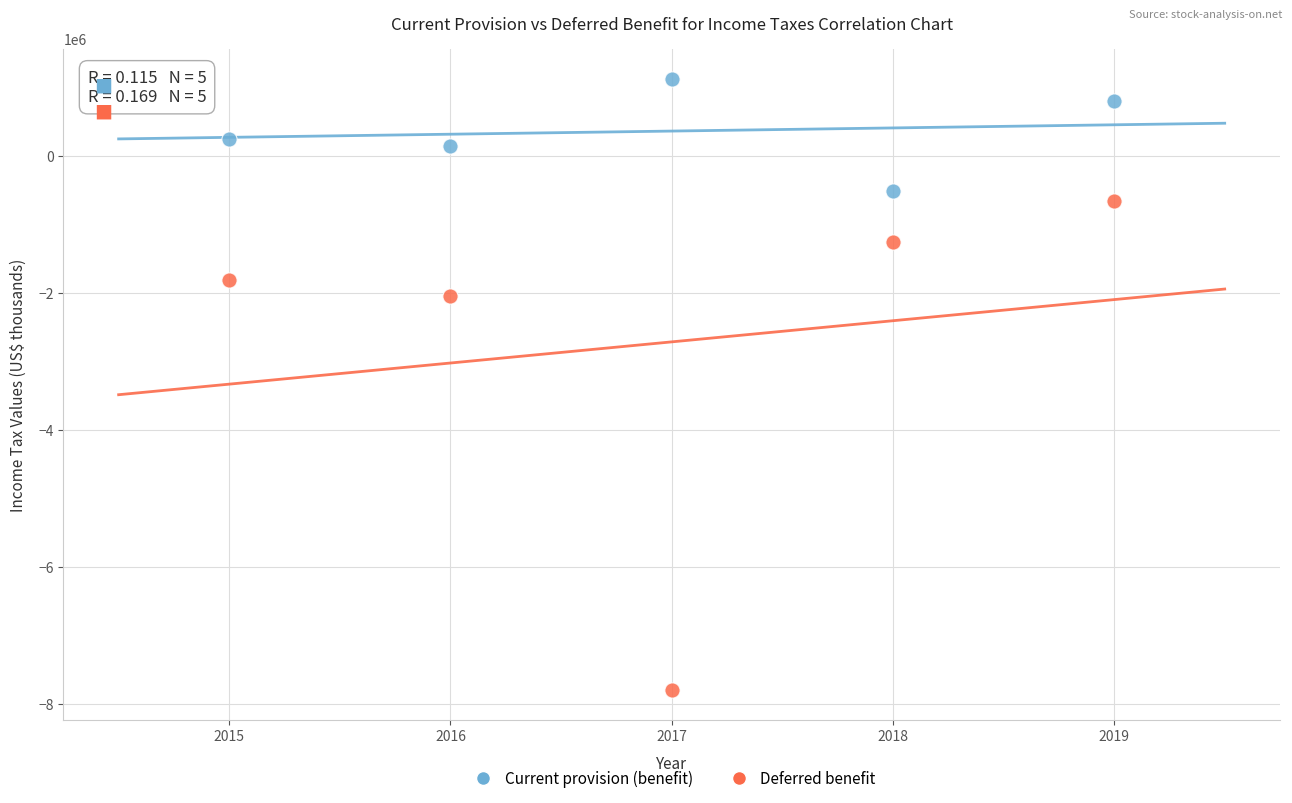

Across all data points, what is the average X value?

2017